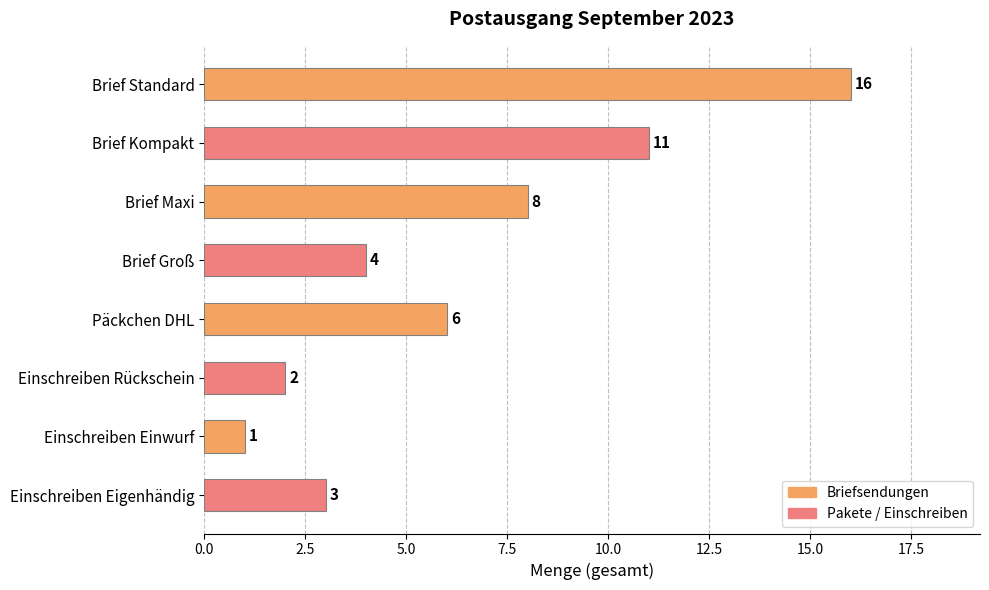

Does the chart contain any negative values?

No